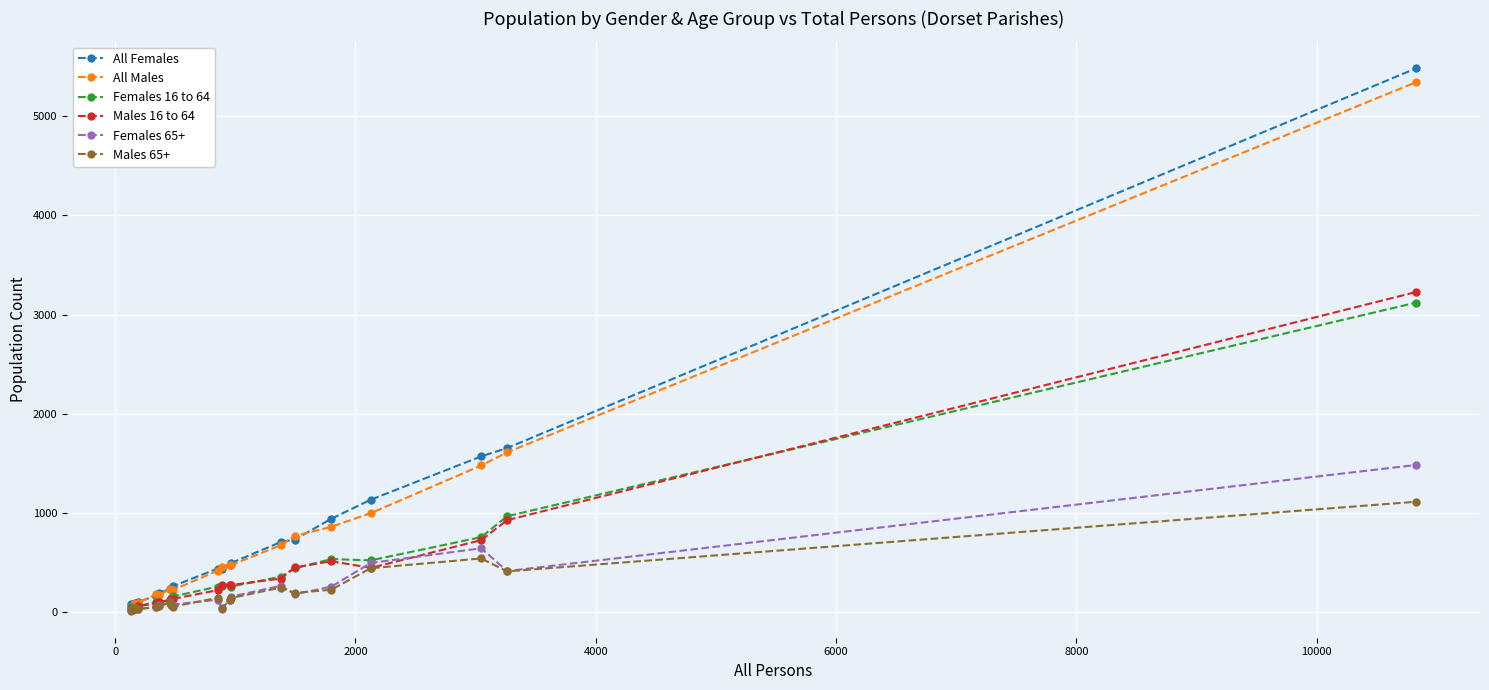

Which series has the widest spread of values?

All Females